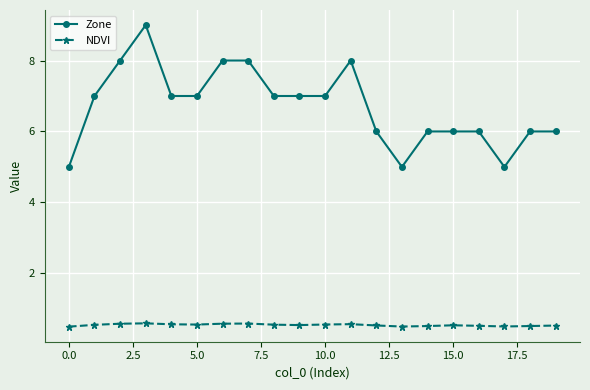

What is the value of the Zone point at the 4th from the left?

9.0